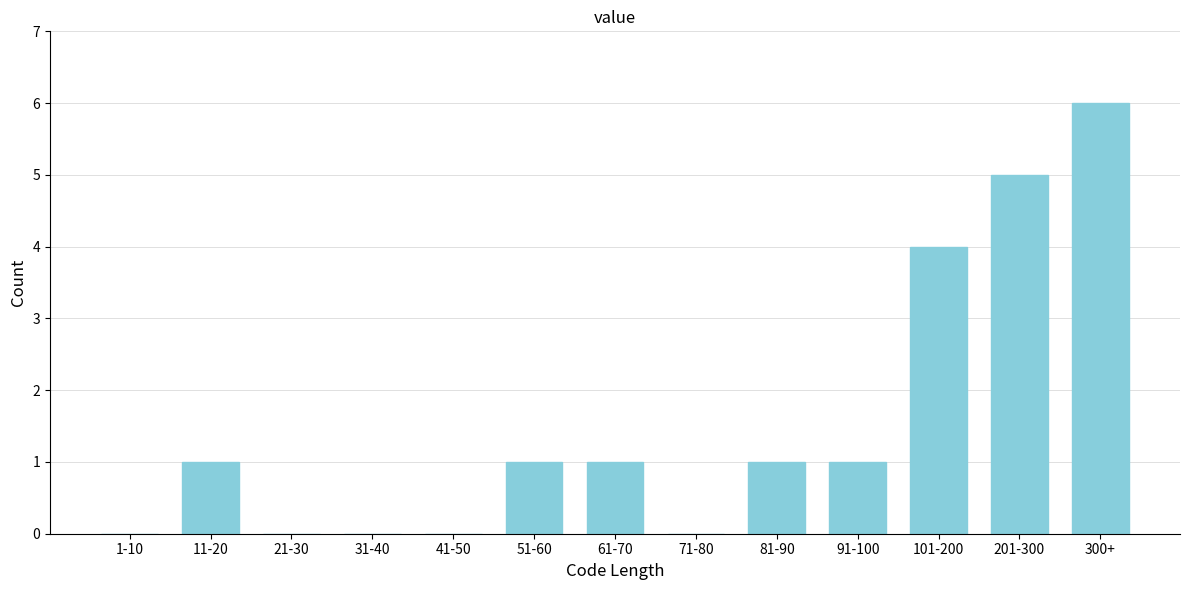

Reading left to right, what are all the values shown in this chart?

1-10=0	11-20=1	21-30=0	31-40=0	41-50=0	51-60=1	61-70=1	71-80=0	81-90=1	91-100=1	101-200=4	201-300=5	300+=6